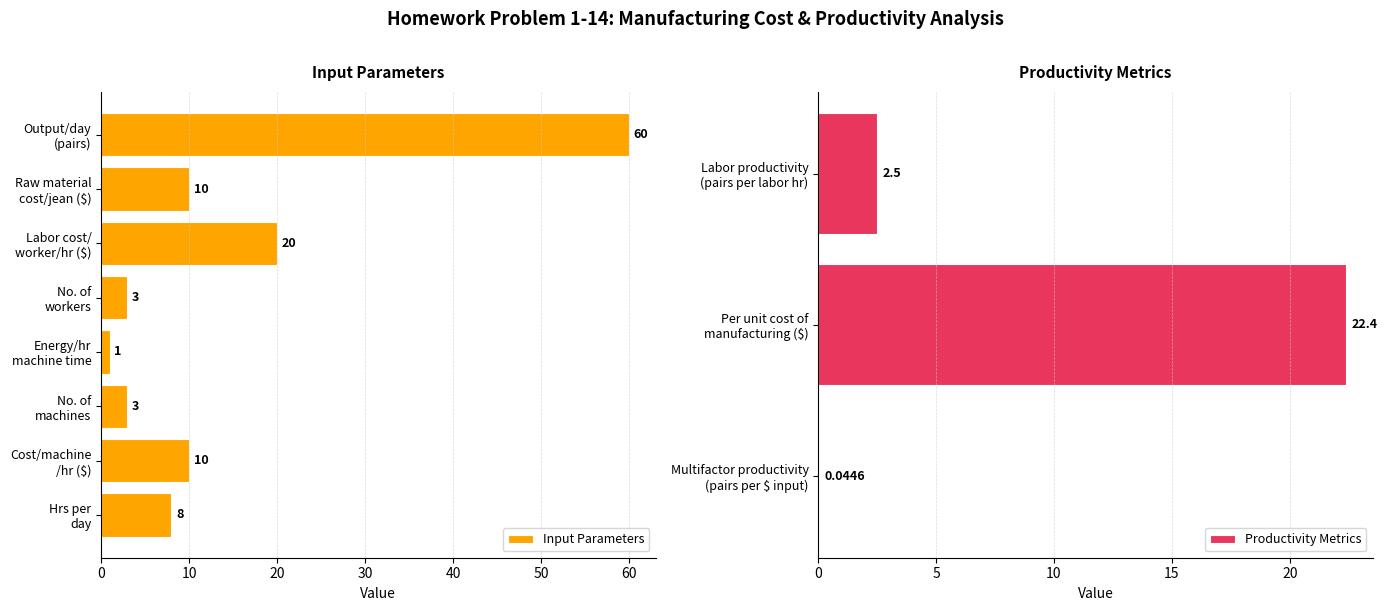

What is the maximum value shown in the chart?

60